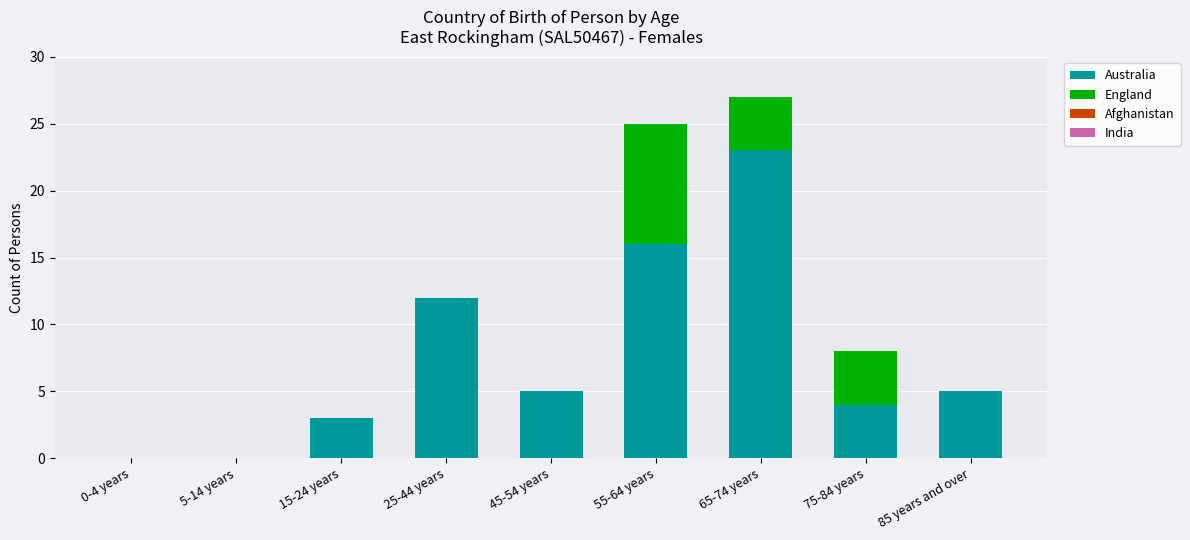

Reading right to left, list the values for the Australia series.

85 years and over=5	75-84 years=4	65-74 years=23	55-64 years=16	45-54 years=5	25-44 years=12	15-24 years=3	5-14 years=0	0-4 years=0